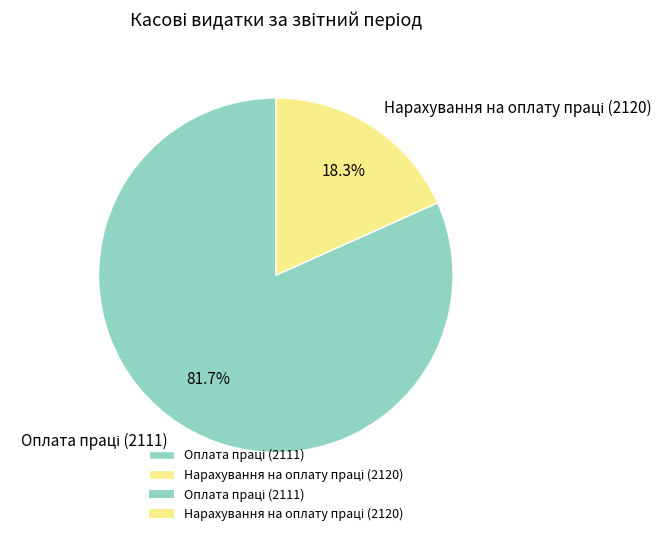

How many slices are in this pie chart?

2